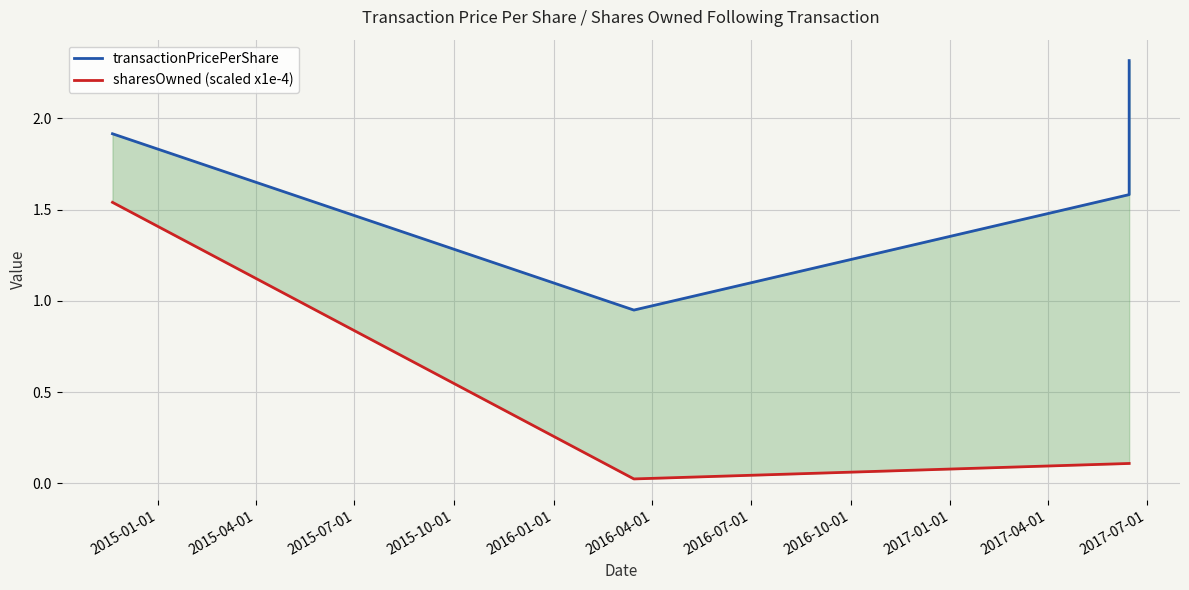

What position from the left is 2015-07-01?

3